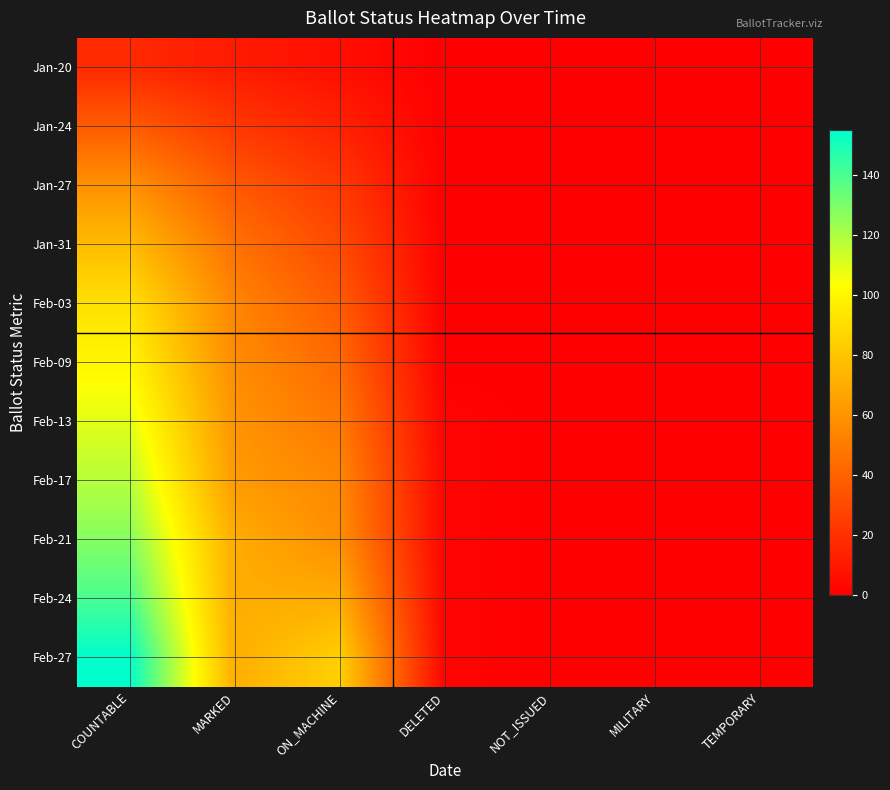

Reading left to right, what are all the values shown in this chart?

Jan-20: COUNTABLE=17	MARKED=11	ON_MACHINE=6	DELETED=0	NOT_ISSUED=0	MILITARY=0	TEMPORARY=0
Jan-24: COUNTABLE=37	MARKED=23	ON_MACHINE=14	DELETED=0	NOT_ISSUED=0	MILITARY=0	TEMPORARY=0
Jan-27: COUNTABLE=59	MARKED=36	ON_MACHINE=23	DELETED=0	NOT_ISSUED=0	MILITARY=0	TEMPORARY=0
Jan-31: COUNTABLE=76	MARKED=46	ON_MACHINE=30	DELETED=0	NOT_ISSUED=0	MILITARY=0	TEMPORARY=0
Feb-03: COUNTABLE=91	MARKED=54	ON_MACHINE=37	DELETED=0	NOT_ISSUED=0	MILITARY=0	TEMPORARY=0
Feb-09: COUNTABLE=100	MARKED=57	ON_MACHINE=43	DELETED=0	NOT_ISSUED=0	MILITARY=0	TEMPORARY=0
Feb-13: COUNTABLE=109	MARKED=60	ON_MACHINE=49	DELETED=2	NOT_ISSUED=0	MILITARY=0	TEMPORARY=0
Feb-17: COUNTABLE=118	MARKED=63	ON_MACHINE=55	DELETED=2	NOT_ISSUED=0	MILITARY=0	TEMPORARY=0
Feb-21: COUNTABLE=128	MARKED=70	ON_MACHINE=58	DELETED=2	NOT_ISSUED=0	MILITARY=0	TEMPORARY=0
Feb-24: COUNTABLE=140	MARKED=70	ON_MACHINE=70	DELETED=2	NOT_ISSUED=0	MILITARY=0	TEMPORARY=0
Feb-27: COUNTABLE=155	MARKED=71	ON_MACHINE=84	DELETED=2	NOT_ISSUED=0	MILITARY=0	TEMPORARY=0